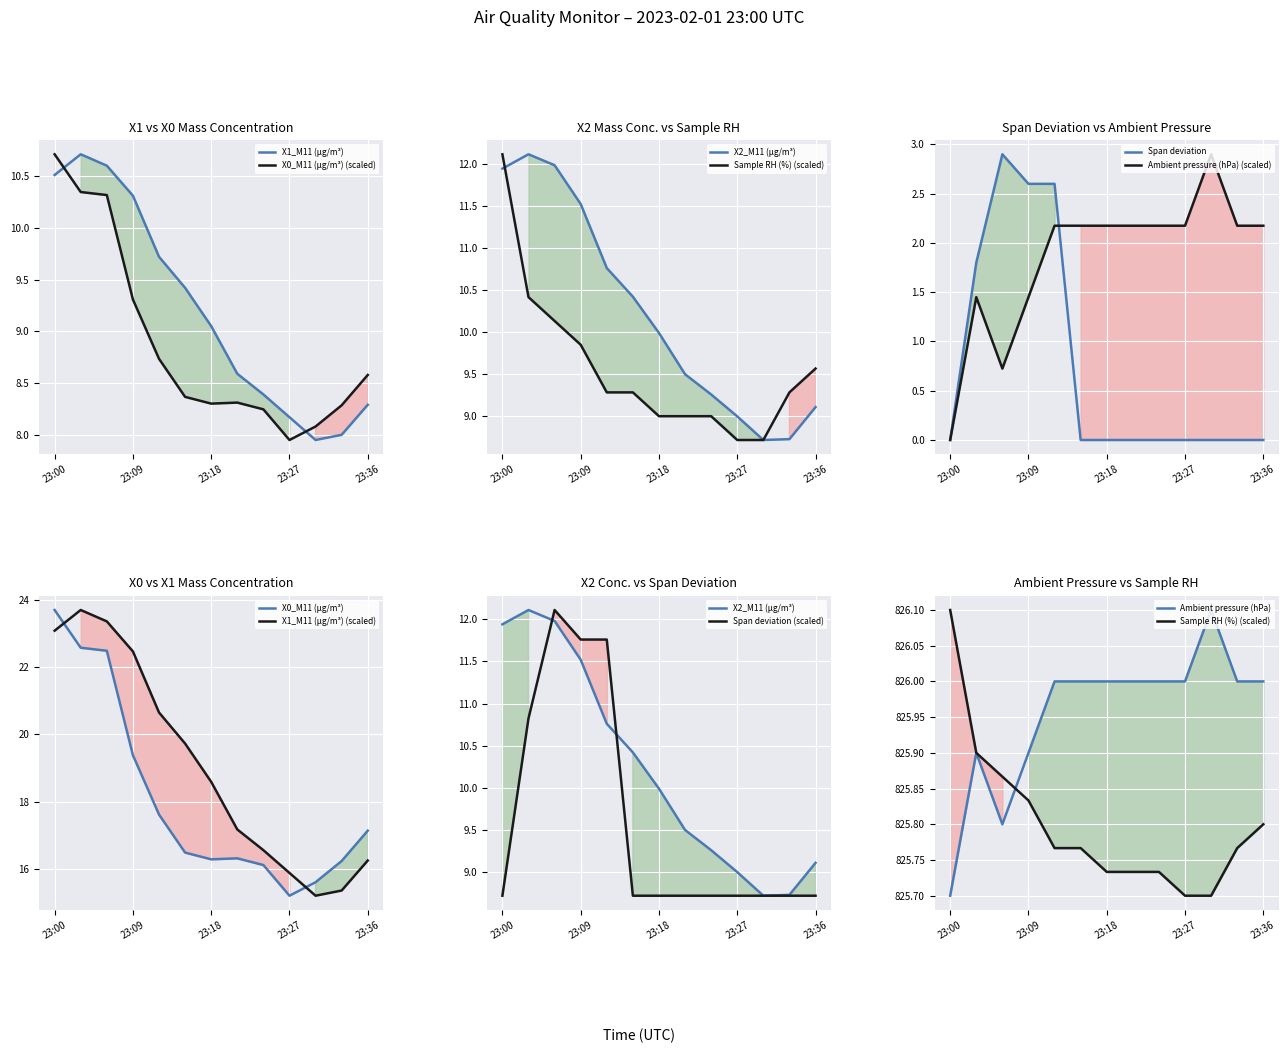

What are all the series names shown in the legend?

X1_M11 (μg/m³), X0_M11 (μg/m³), X2_M11 (μg/m³), Sample RH (%), Span deviation, Ambient pressure (hPa)